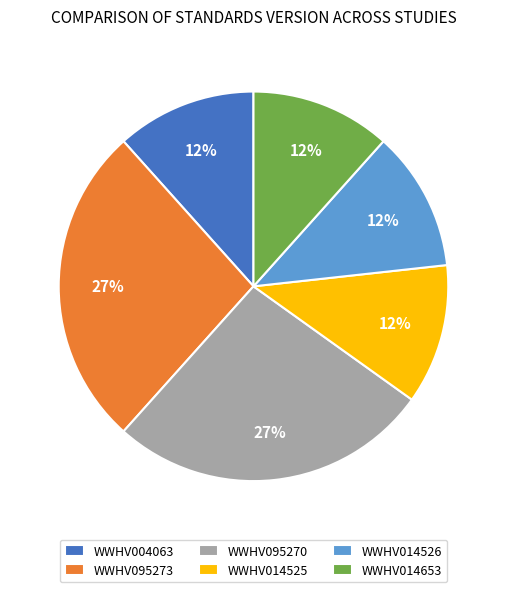

What percentage is the WWHV014653 slice, to the nearest percent?

12%